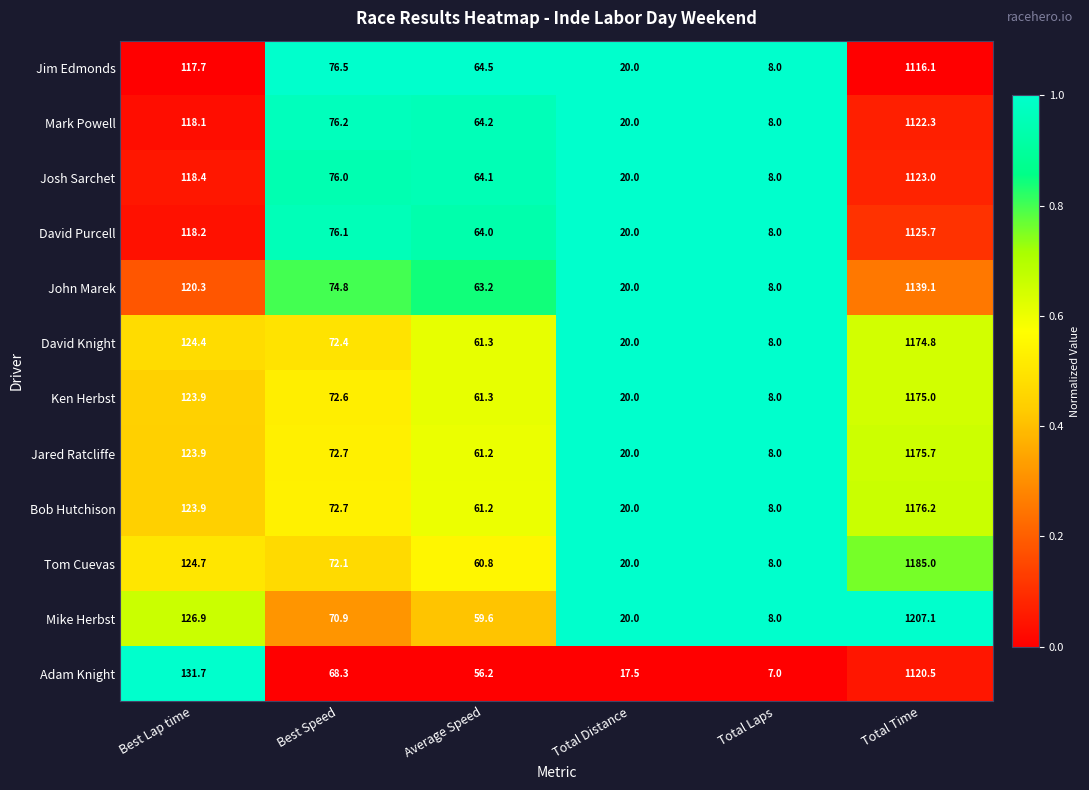

How many distinct data groups are displayed?

12